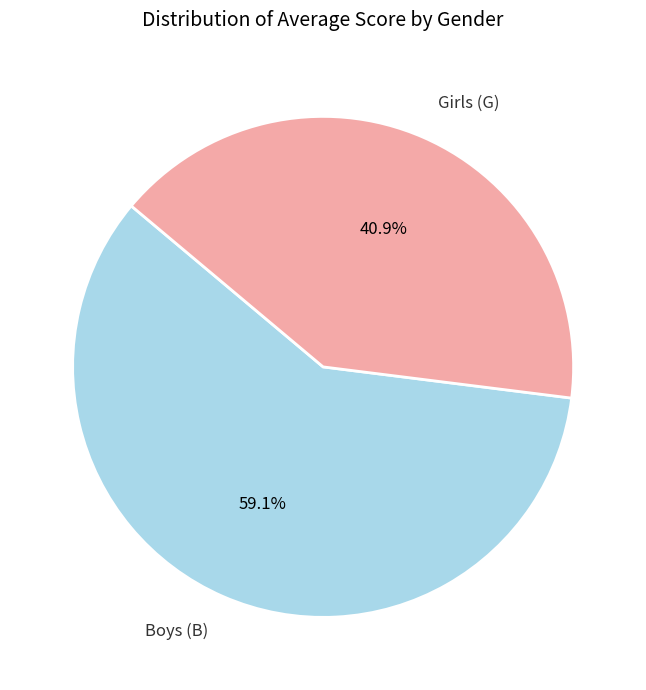

Count the number of slices in the pie.

2